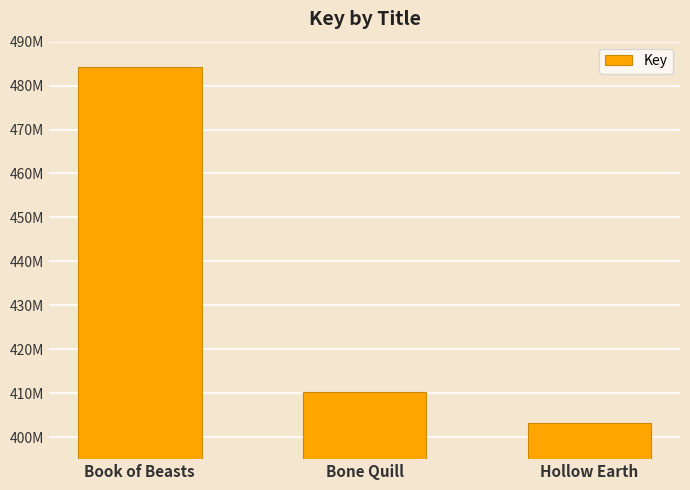

Does the chart contain any negative values?

No